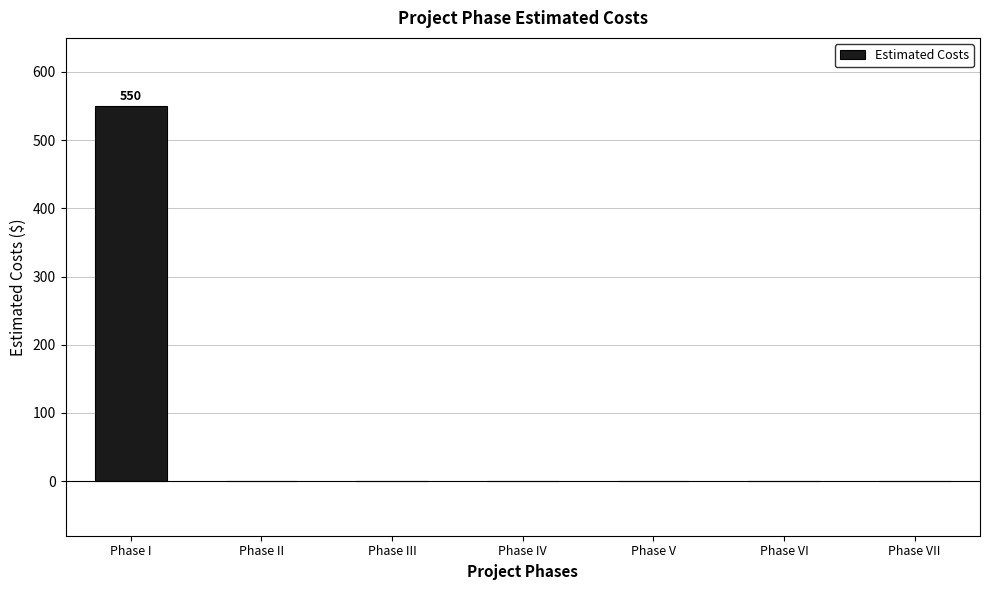

Reading right to left, what are all the values shown in this chart?

0	0	0	0	0	0	550